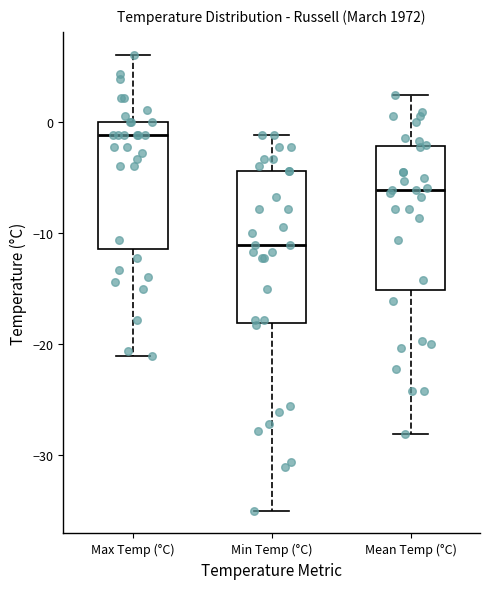

Where is the upper edge of the box for Min Temp (°C) on the y-axis? The values are not printed on the chart, so give them approximately, as read against the axis.

-4